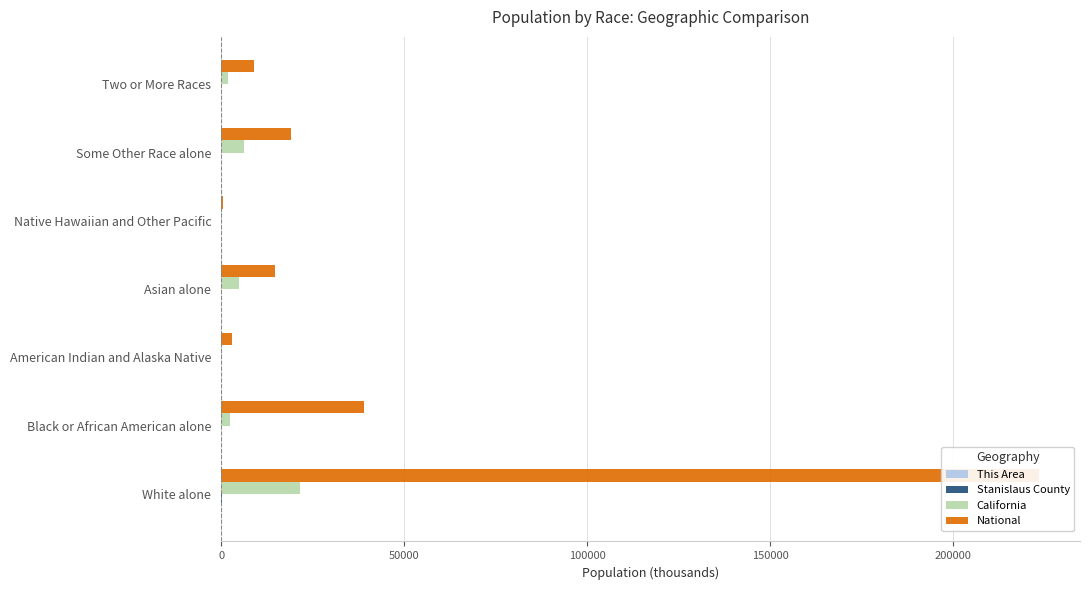

What are all the series names shown in the legend?

This Area, Stanislaus County, California, National